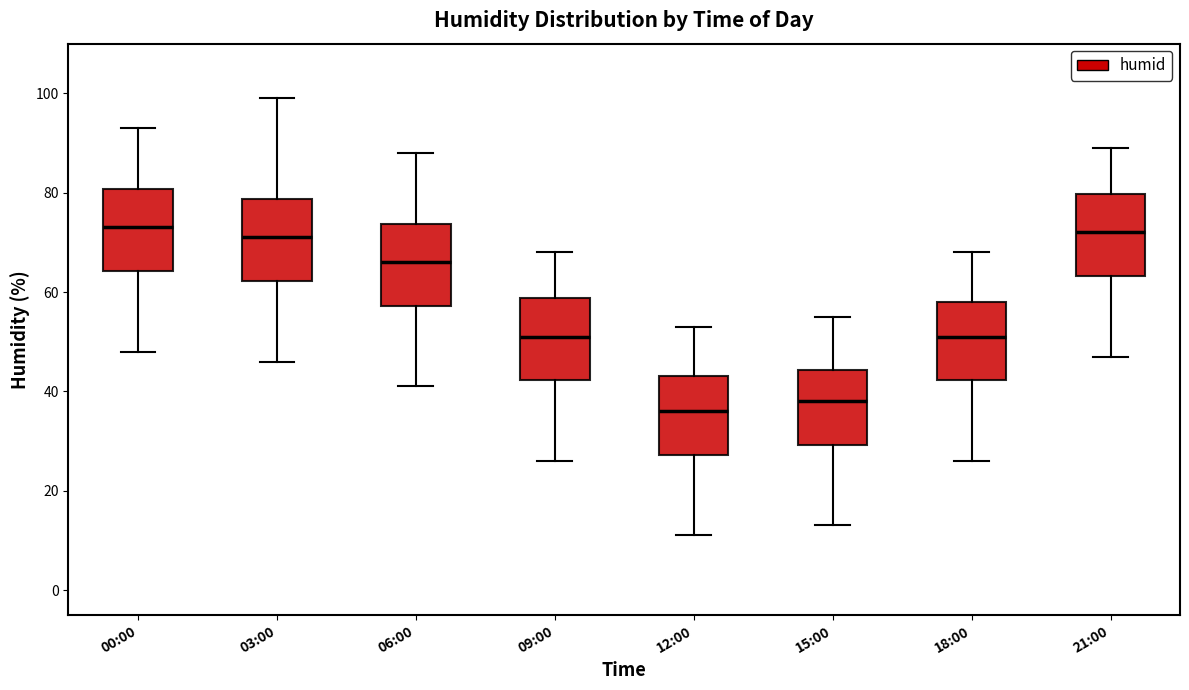

Reading left to right, read every box against the y-axis: the position of its median line, the range the box covers, and the ends of its whiskers. The values are not printed on the chart, so give them approximately, as read against the axis.

00:00: median 74, box 64 to 80, whiskers 48 to 94
03:00: median 72, box 62 to 78, whiskers 46 to 100
06:00: median 66, box 58 to 74, whiskers 42 to 88
09:00: median 52, box 42 to 58, whiskers 26 to 68
12:00: median 36, box 28 to 44, whiskers 12 to 54
15:00: median 38, box 30 to 44, whiskers 14 to 56
18:00: median 52, box 42 to 58, whiskers 26 to 68
21:00: median 72, box 64 to 80, whiskers 48 to 90